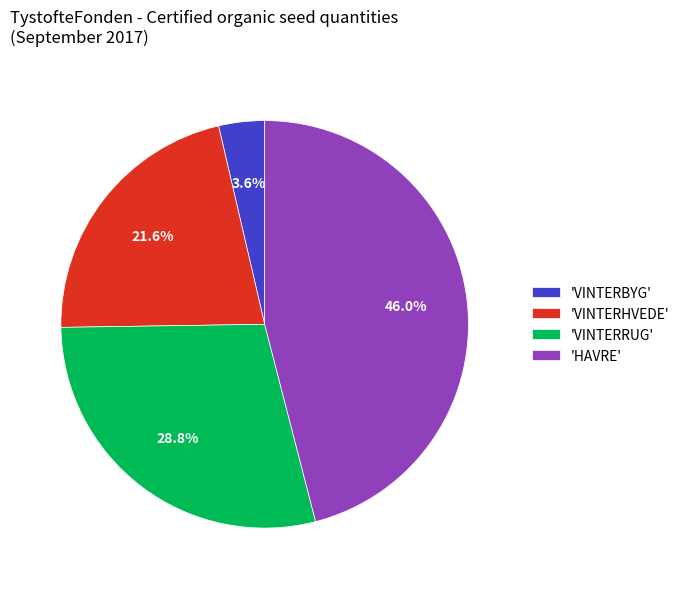

Rank the categories by value from highest to lowest.

'HAVRE', 'VINTERRUG', 'VINTERHVEDE', 'VINTERBYG'